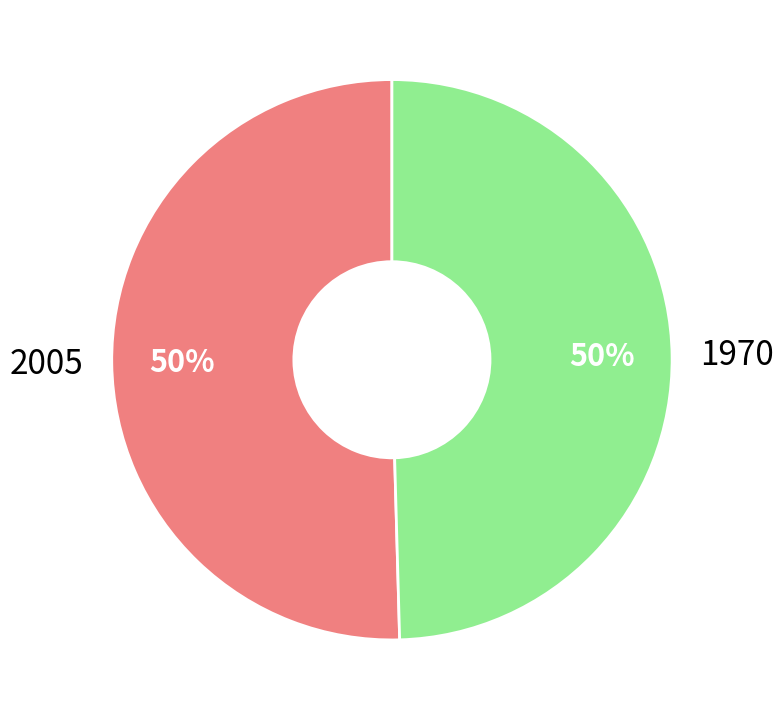

True or false: 1970 accounts for 59% of the total.

False